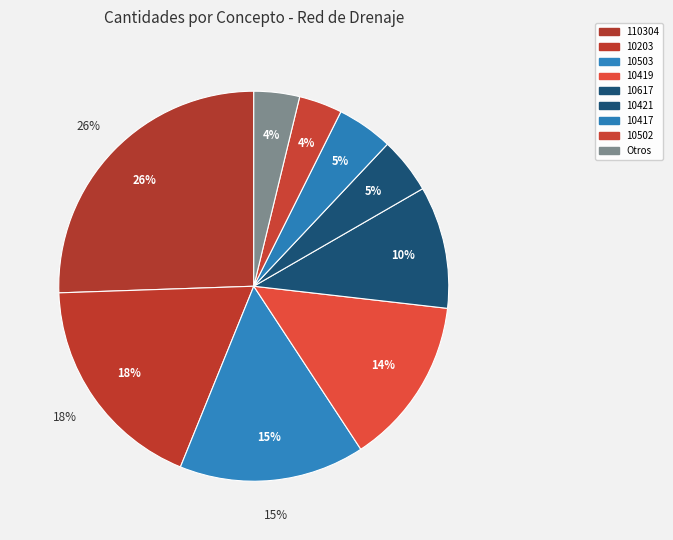

True or false: 10203 accounts for 18% of the total.

True